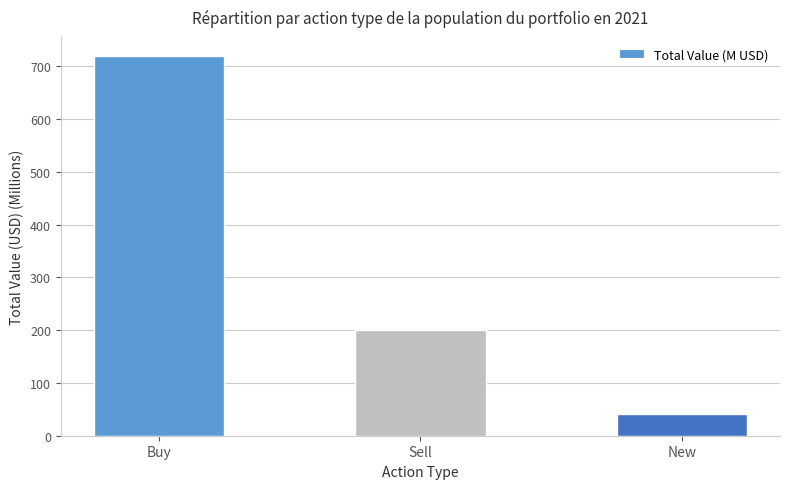

What is the greatest value displayed?

719.9